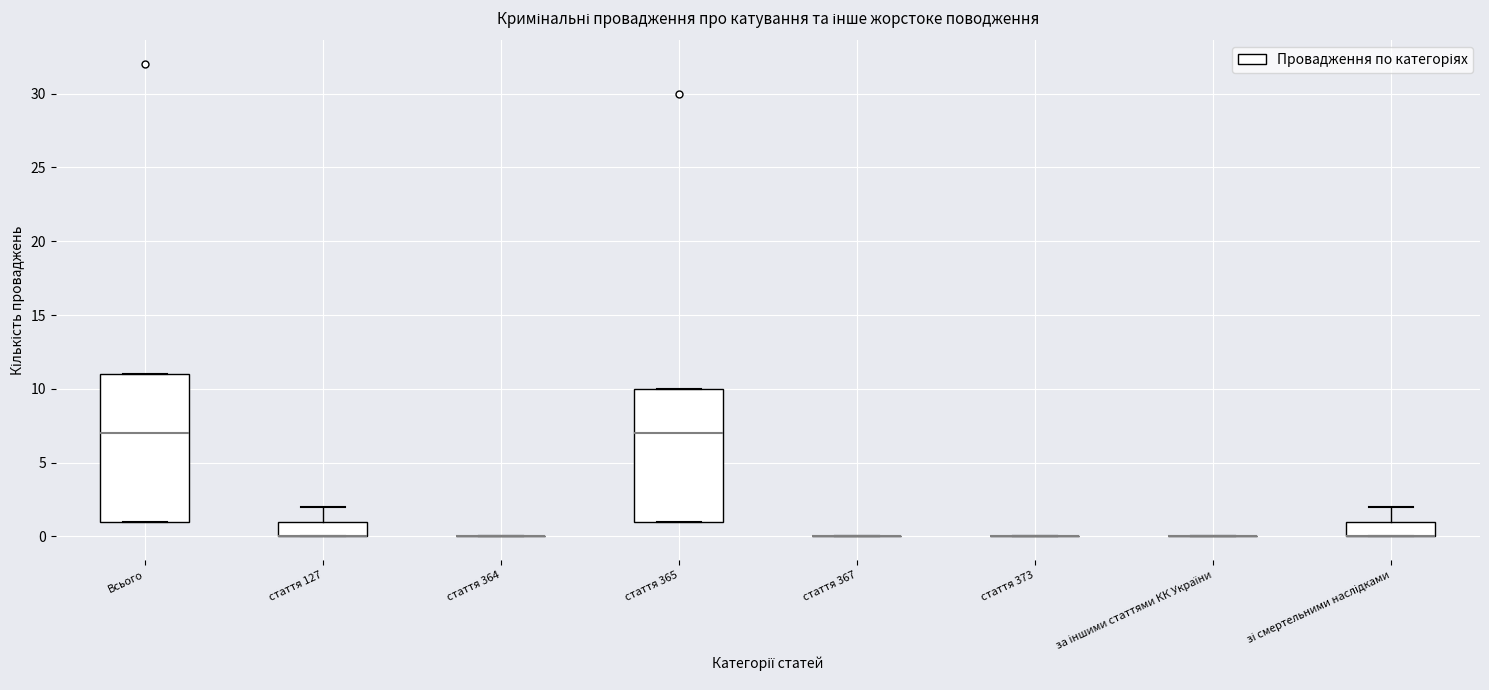

Reading left to right, transcribe this box plot: for each box, give where its median line is, the range the box spans, and where its two whiskers end, as read against the y-axis. The values are not printed on the chart, so give them approximately, as read against the axis.

Всього: median 7, box 1 to 11, whiskers 1 to 11
стаття 127: median 0 (drawn on the box's lower edge), box 0 to 1, whiskers 0 to 2
стаття 364: box collapsed to a line at 0, whiskers 0 to 0
стаття 365: median 7, box 1 to 10, whiskers 1 to 10
стаття 367: box collapsed to a line at 0, whiskers 0 to 0
стаття 373: box collapsed to a line at 0, whiskers 0 to 0
за іншими статтями КК України: box collapsed to a line at 0, whiskers 0 to 0
зі смертельними наслідками: median 0 (drawn on the box's lower edge), box 0 to 1, whiskers 0 to 2